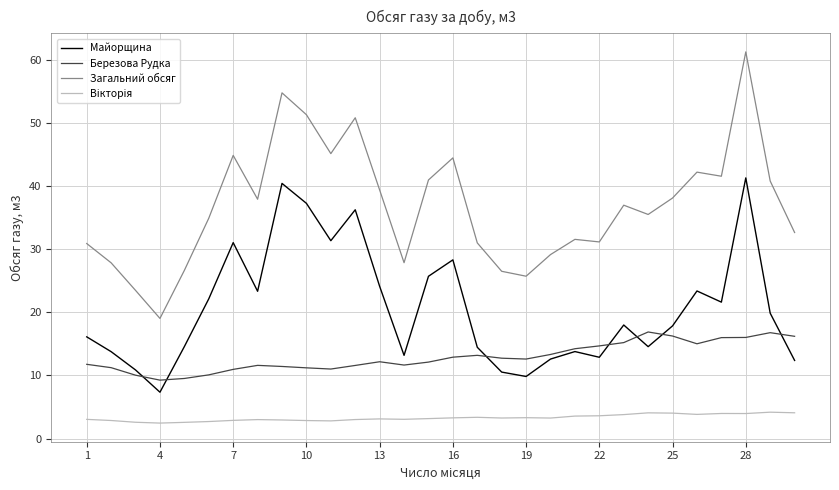

True or false: Березова Рудка and Загальний обсяг cross at least once.

False